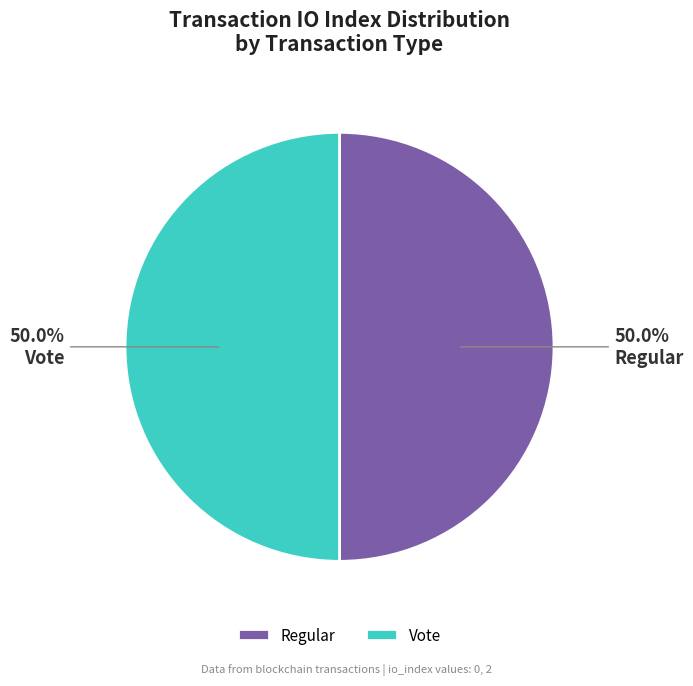

Count the number of slices in the pie.

2